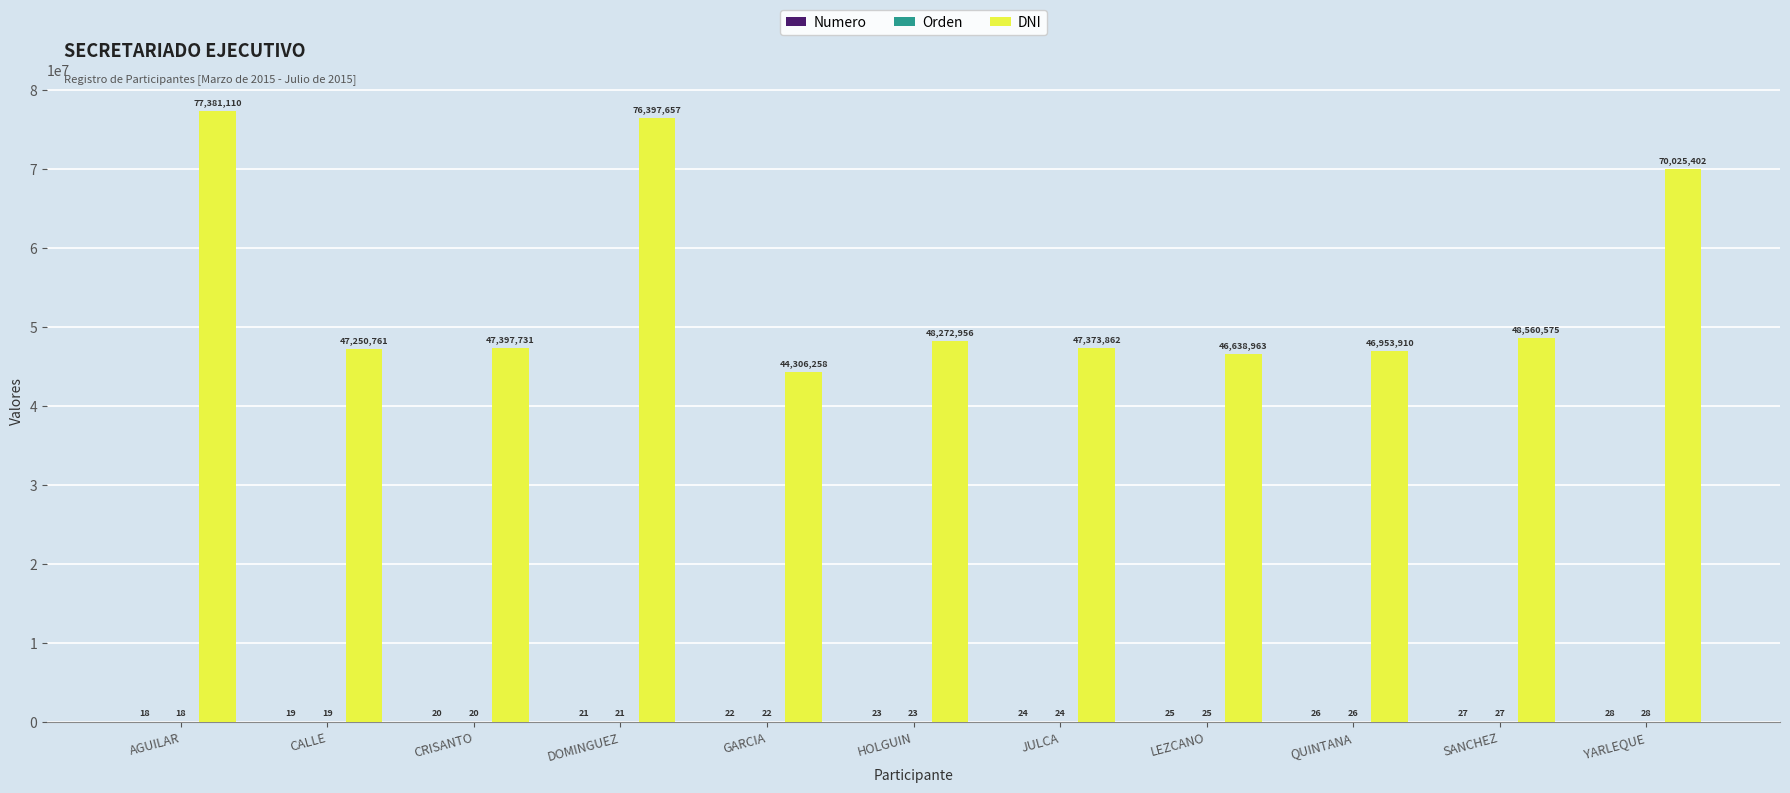

What is the greatest value displayed?

77381110